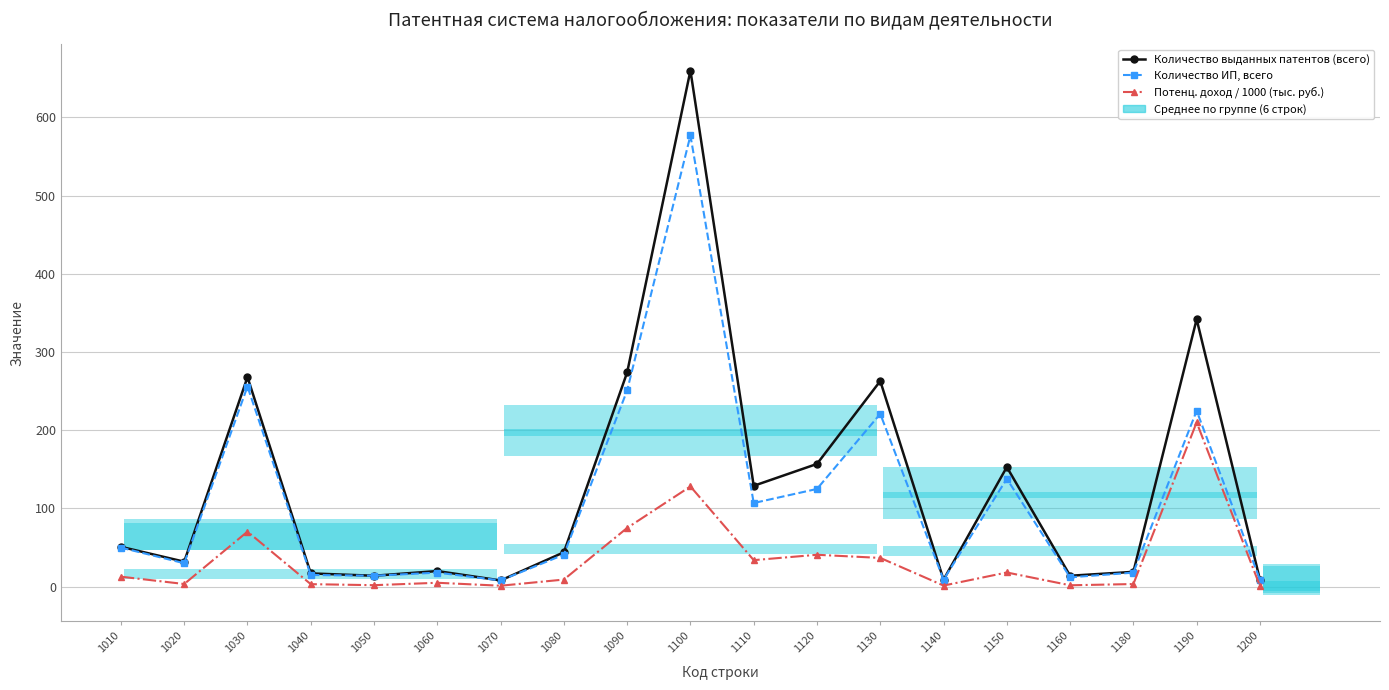

List the series in order of their peak value, highest first.

Количество выданных патентов (всего), Количество ИП, всего, Потенц. доход / 1000 (тыс. руб.)